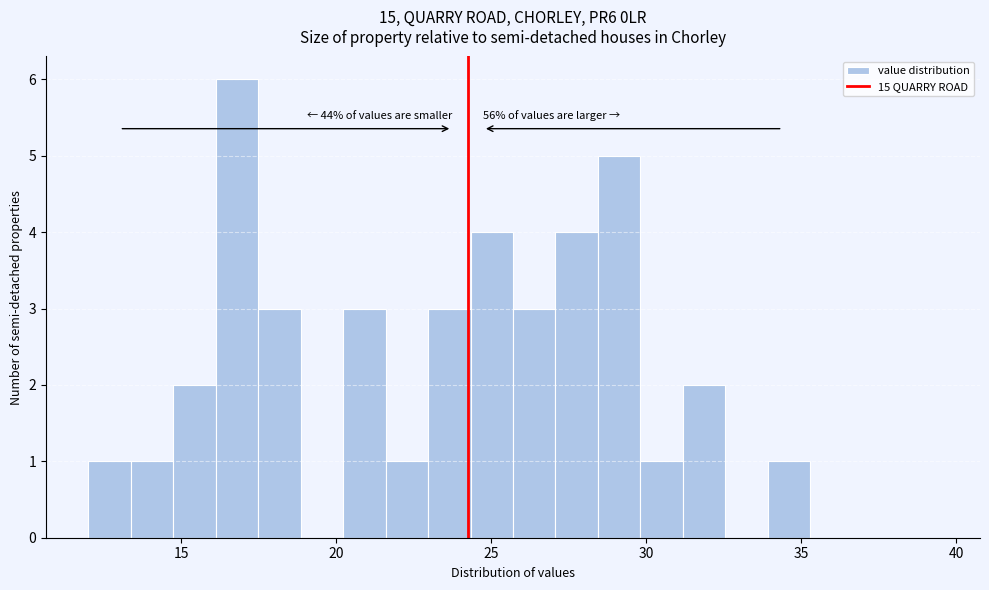

Around what value on the x-axis is the tallest bar? Give the approximate position of its centre, as read against the axis.

17.0